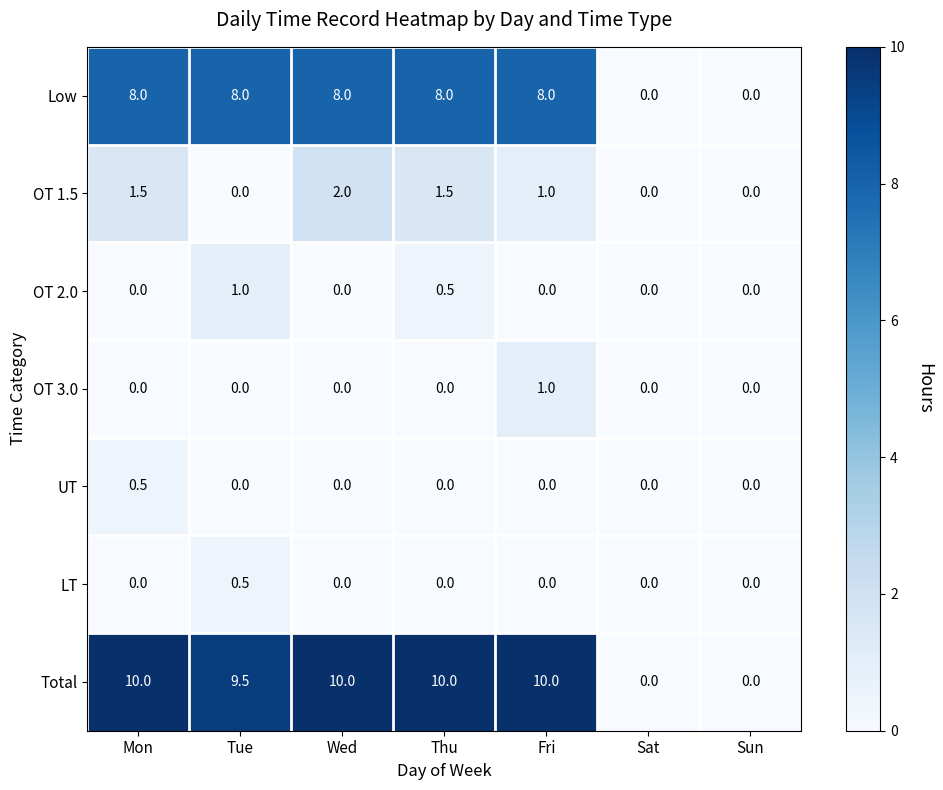

What is the difference between the maximum and minimum values in the LT series?

0.5